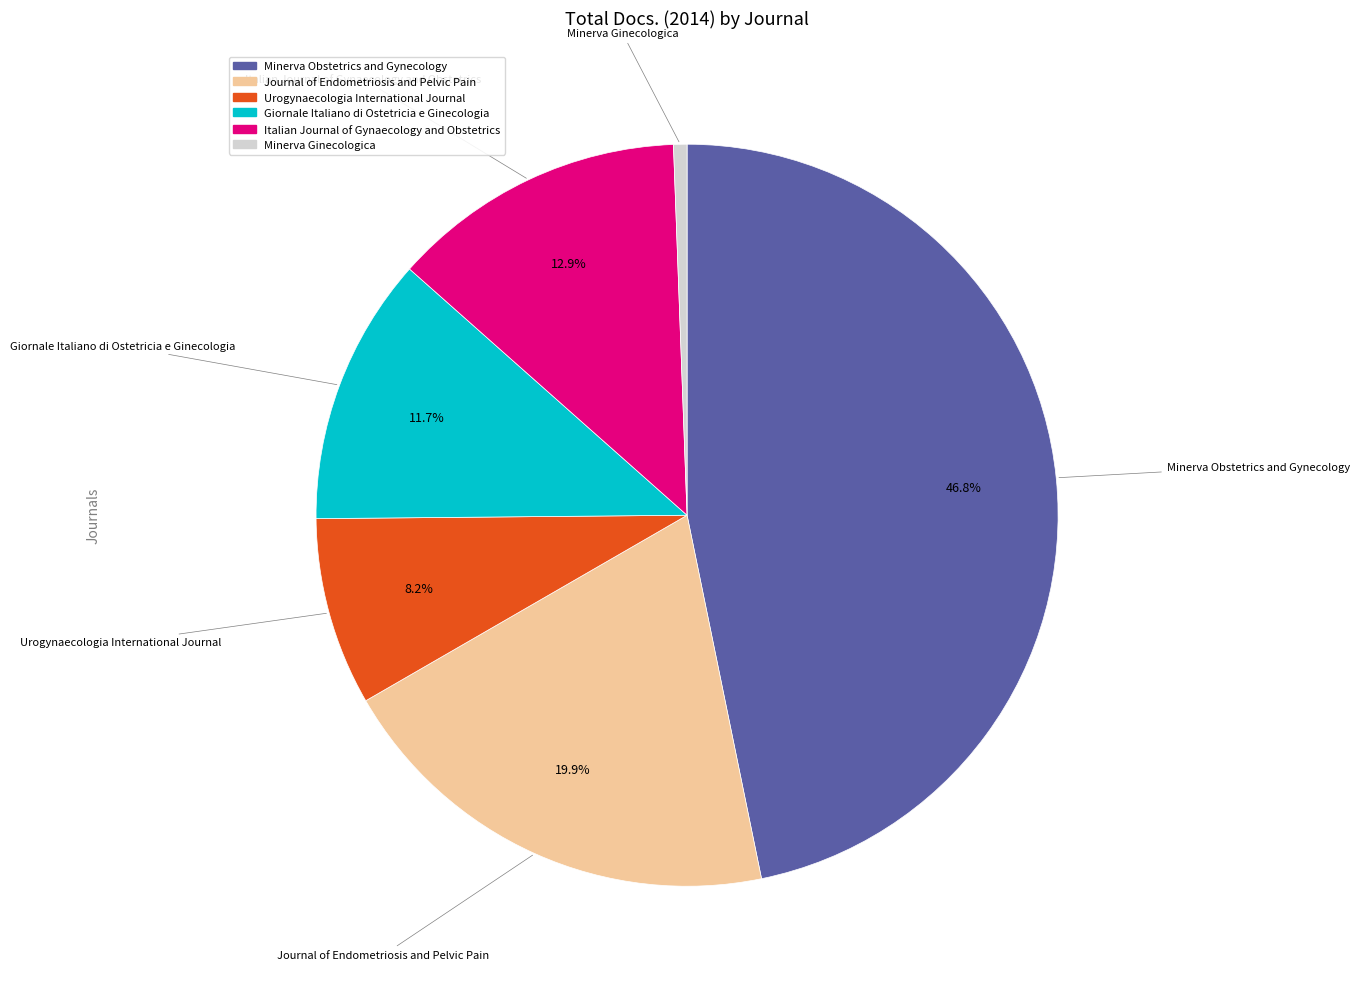

Is it true that Urogynaecologia International Journal is 8% of the pie?

True